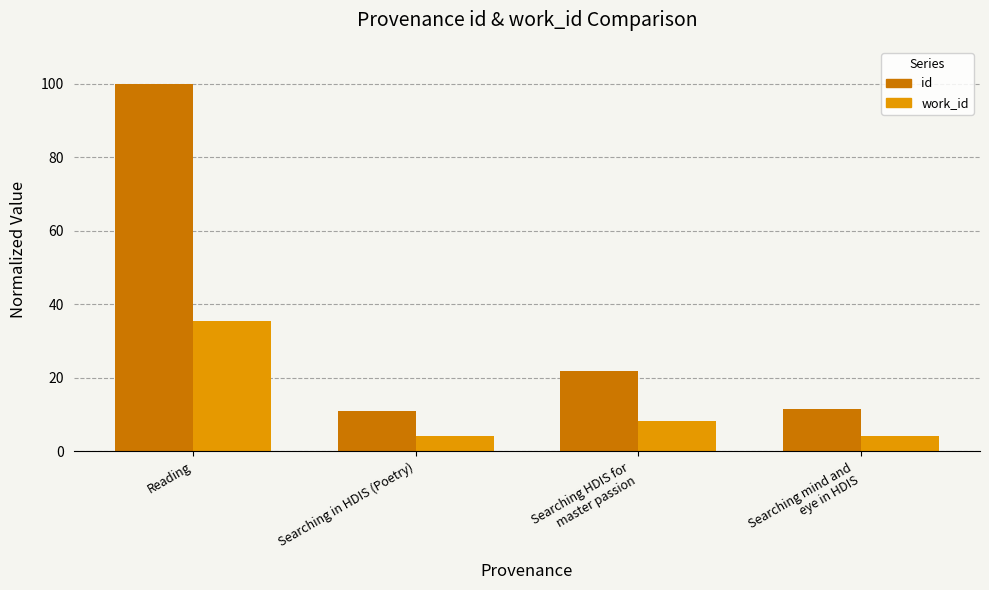

What is the label of the 4th bar from the right?

Reading